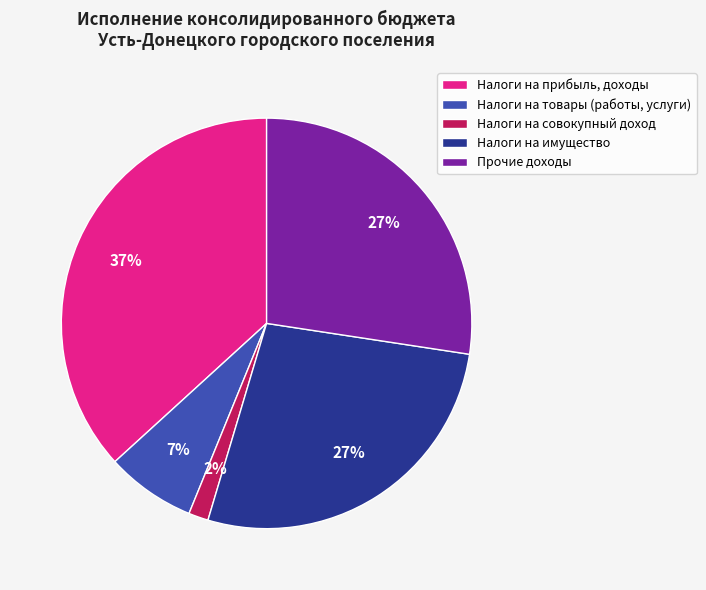

The Налоги на совокупный доход slice represents 14% of the pie. True or false?

False